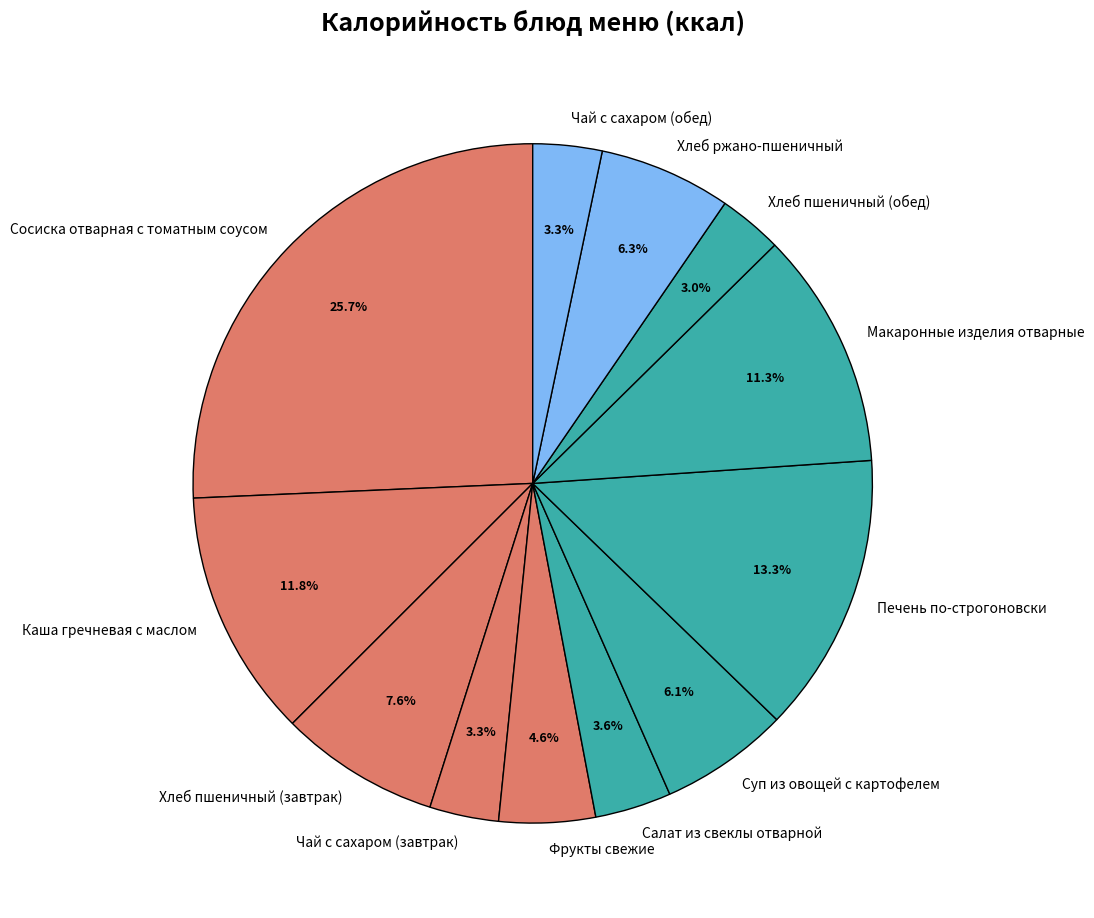

To the nearest percent, what portion does Макаронные изделия отварные represent?

11%